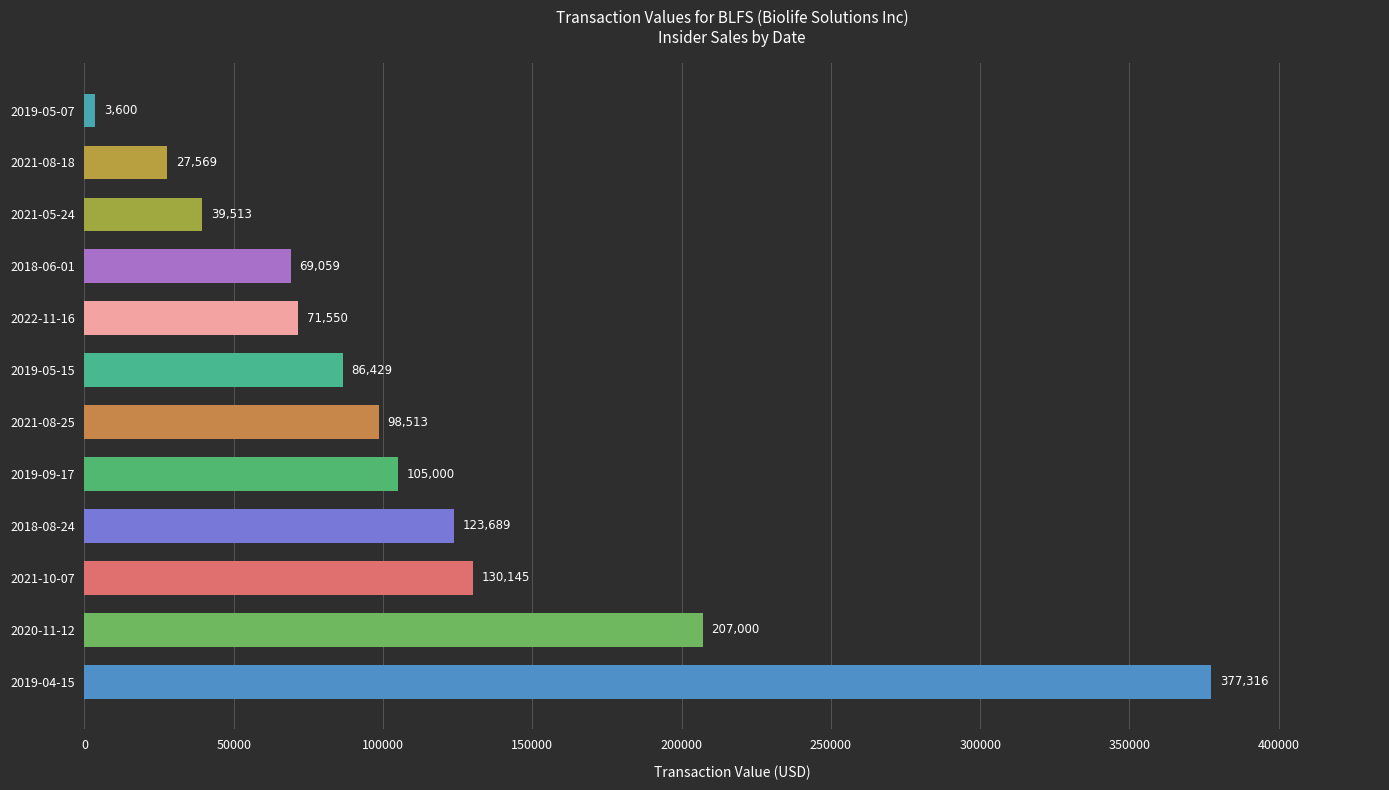

The value at 2020-11-12 is 89445. True or false?

False